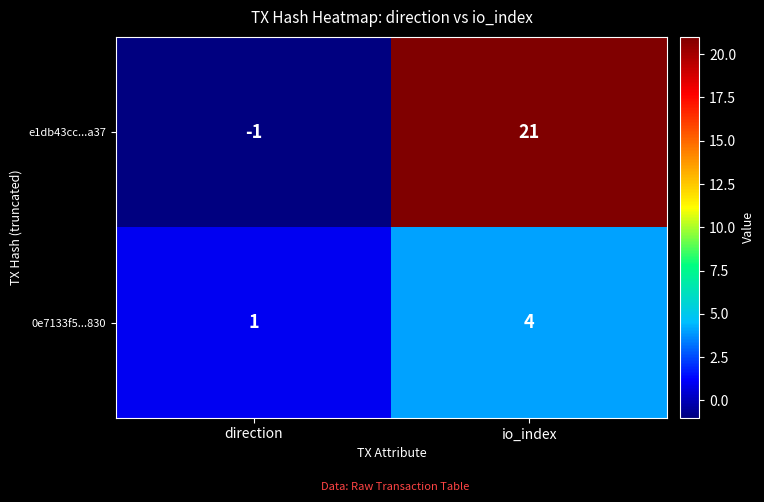

Read the e1db43cc...a37 value at io_index, to the nearest 10.

20